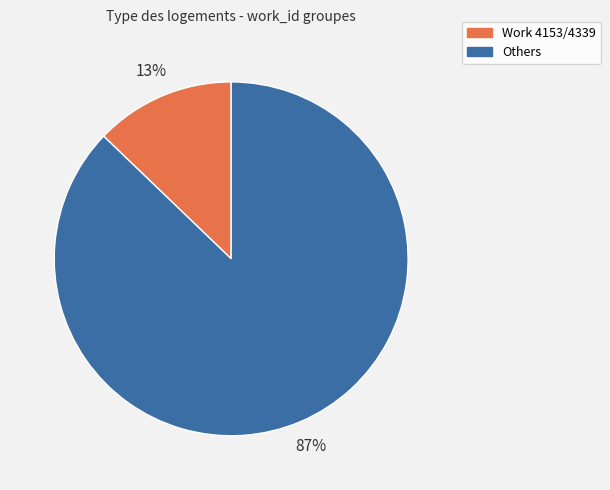

Which category has the biggest portion of the pie?

Others